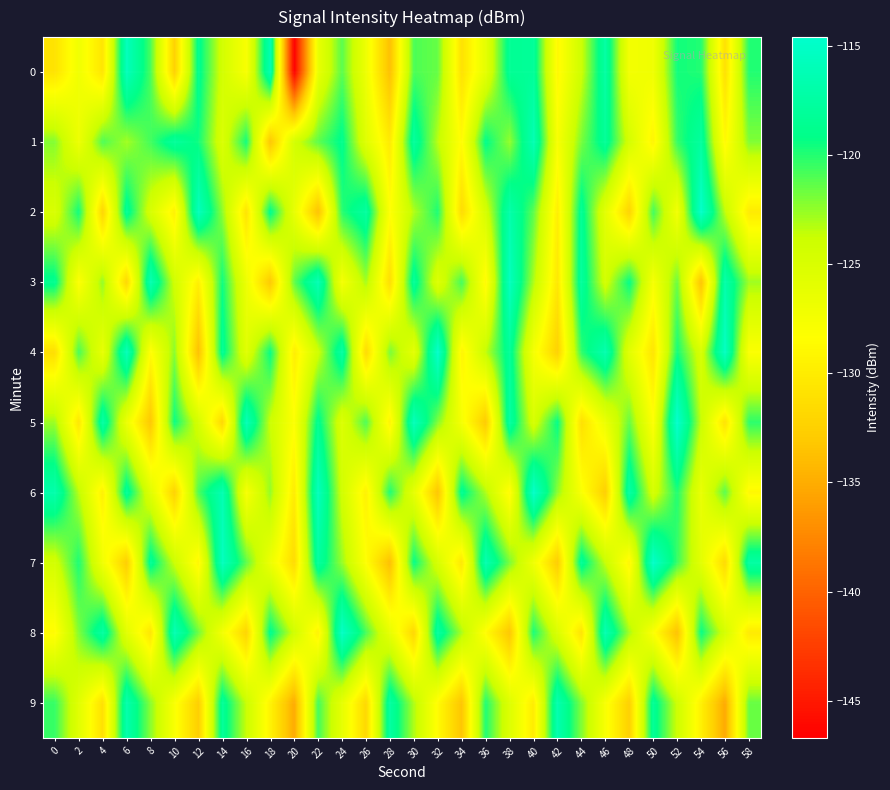

Which label corresponds to the largest value in the chart?

52